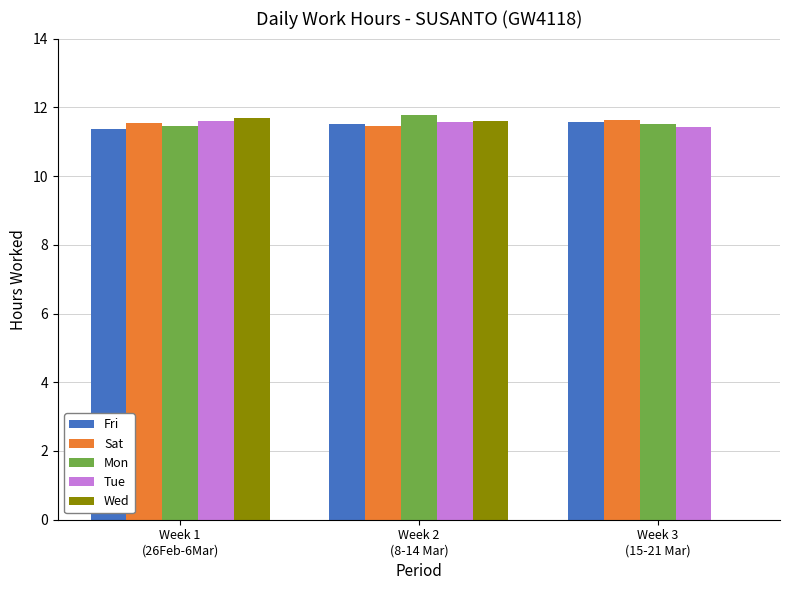

Between Week 1
(26Feb-6Mar) and Week 3
(15-21 Mar), which series saw the biggest shift?

Wed